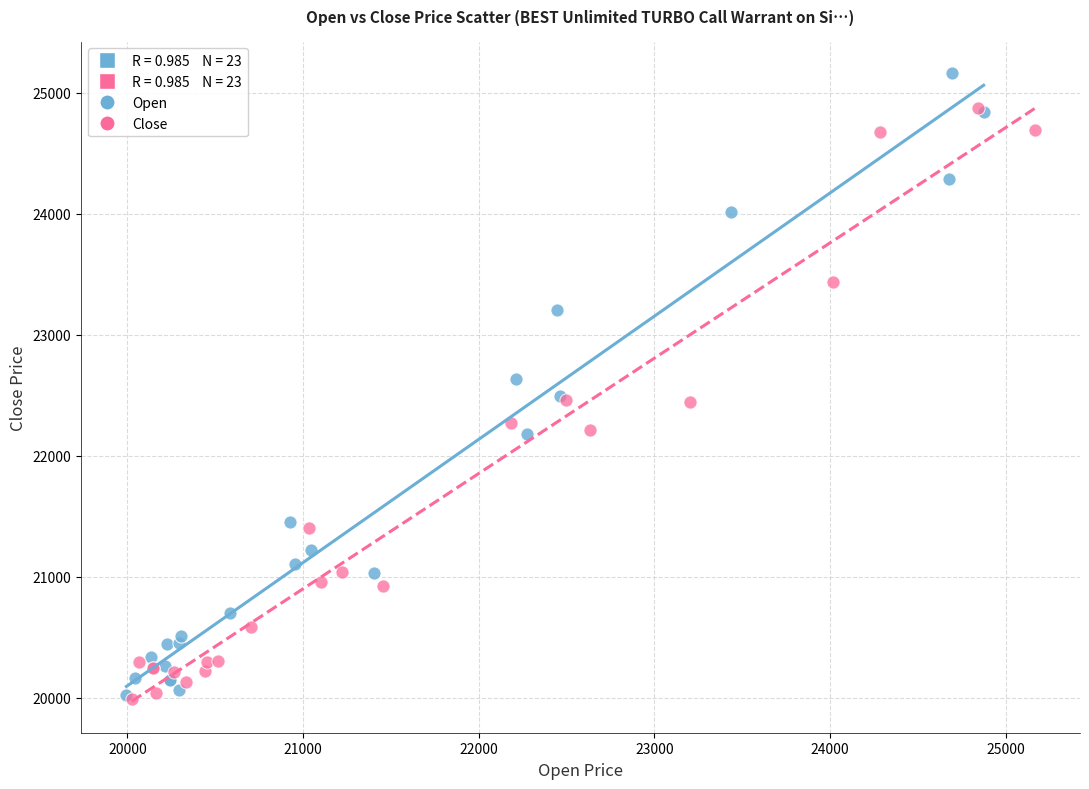

Which series has the largest Y range (max minus min)?

Open